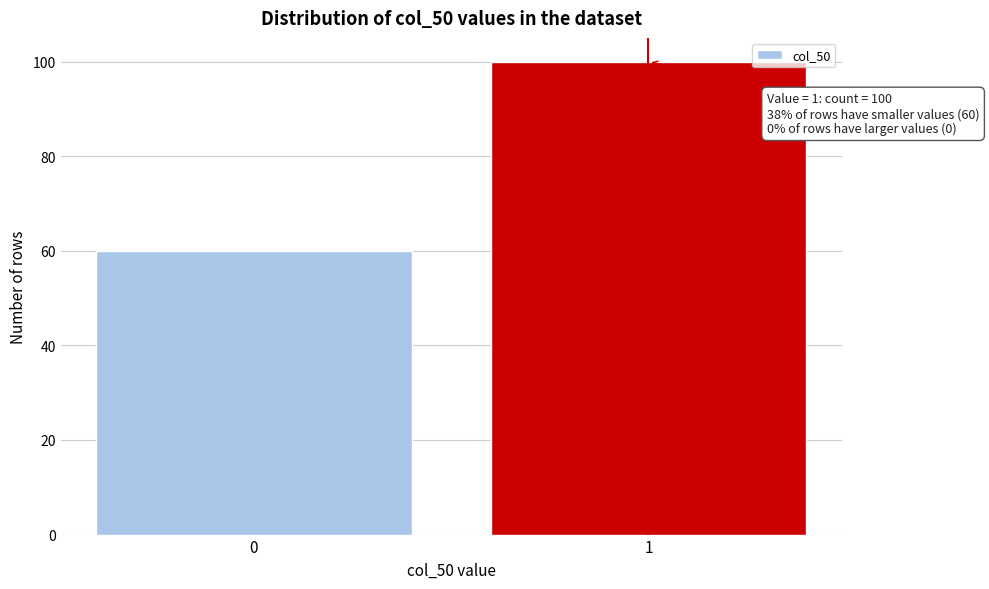

Reading right to left, extract all data points from this chart.

100	60